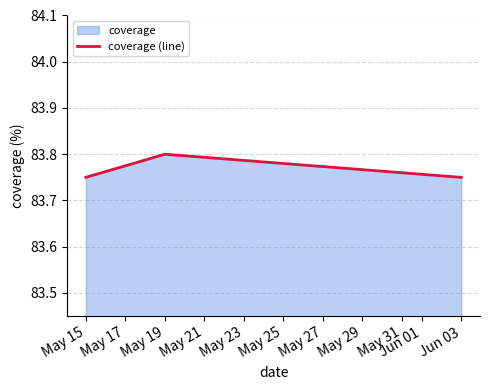

Where is the data nearest to the value 83?

May 15